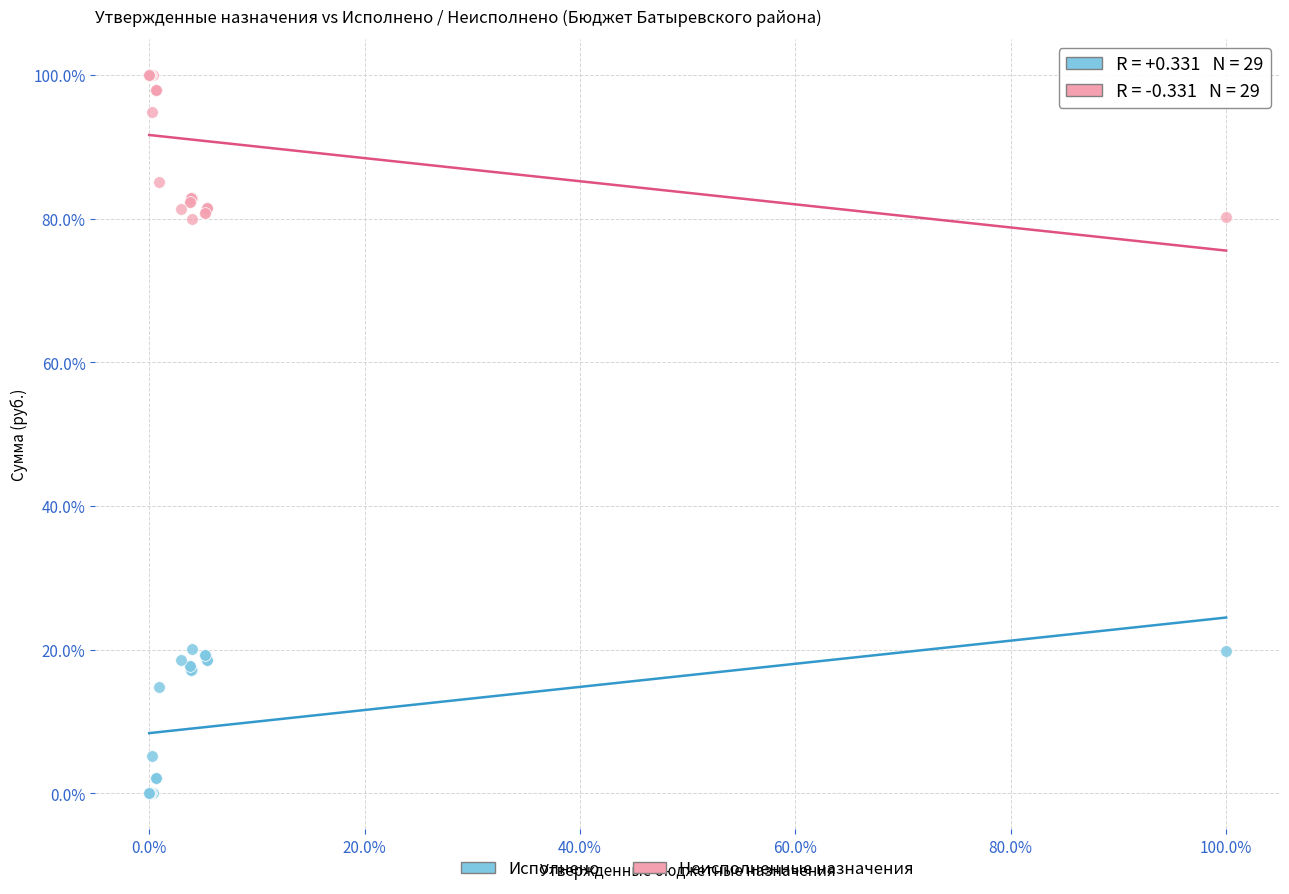

Which series reaches the minimum Y coordinate?

Исполнено